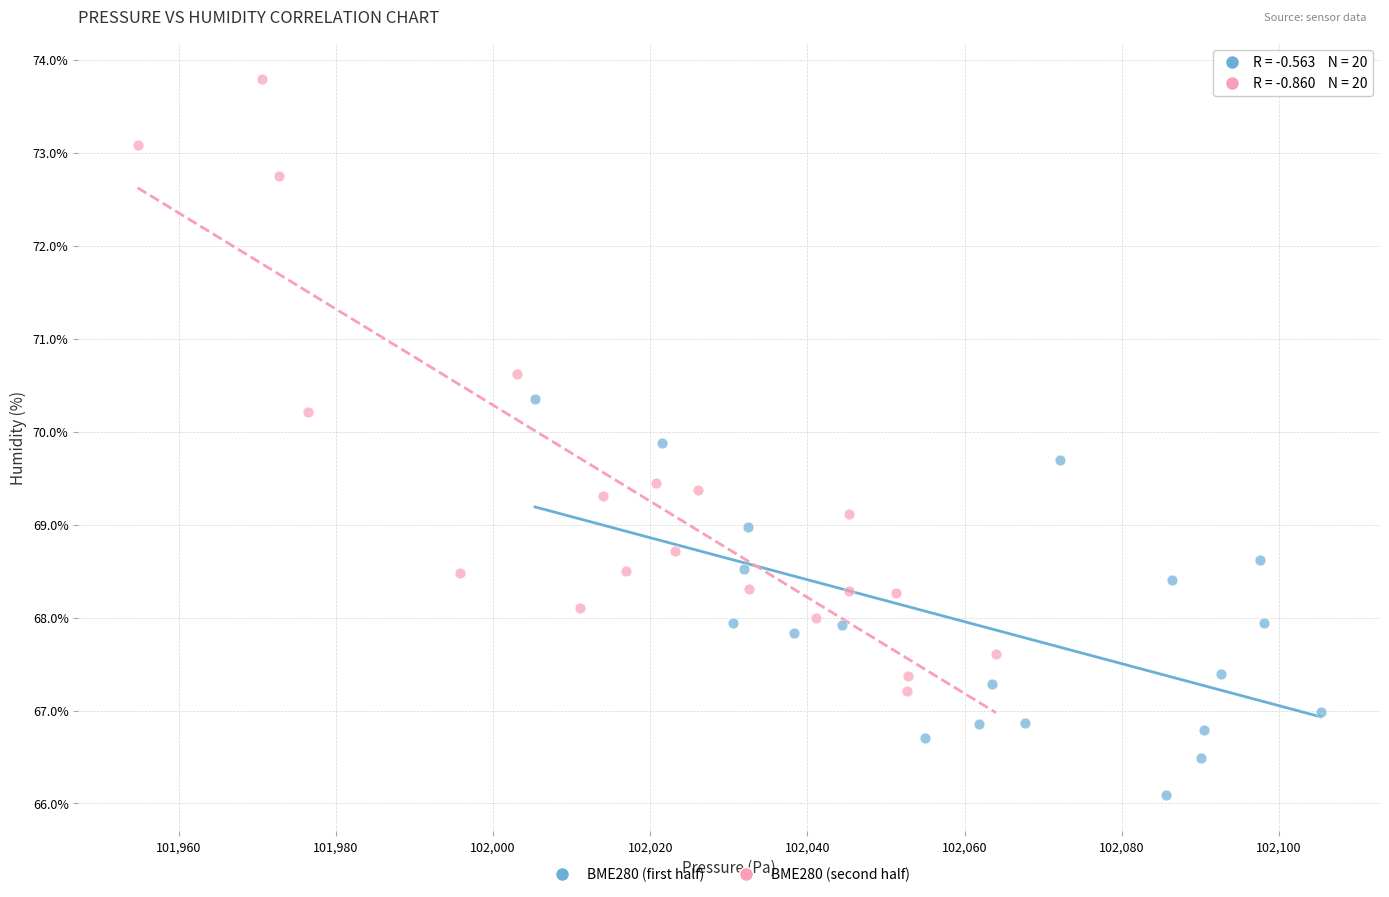

Which series contains the highest Y value?

BME280 (second half)